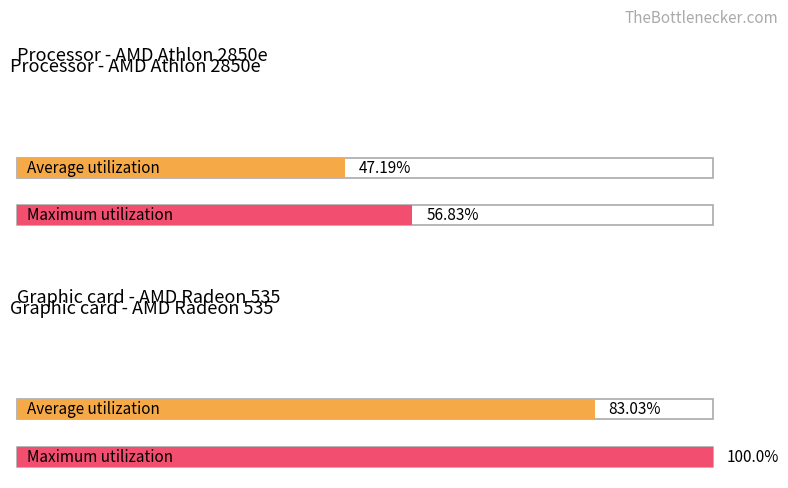

The value of Maximum utilization at Samples is 2597497.8. True or false?

False